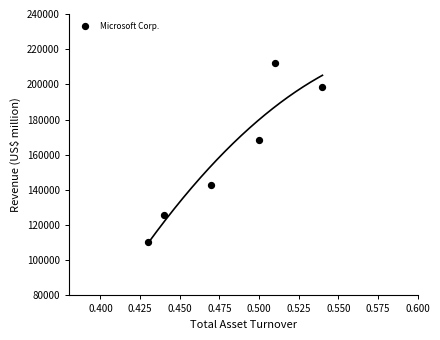

What is the range of Y values (max minus min)?

101555